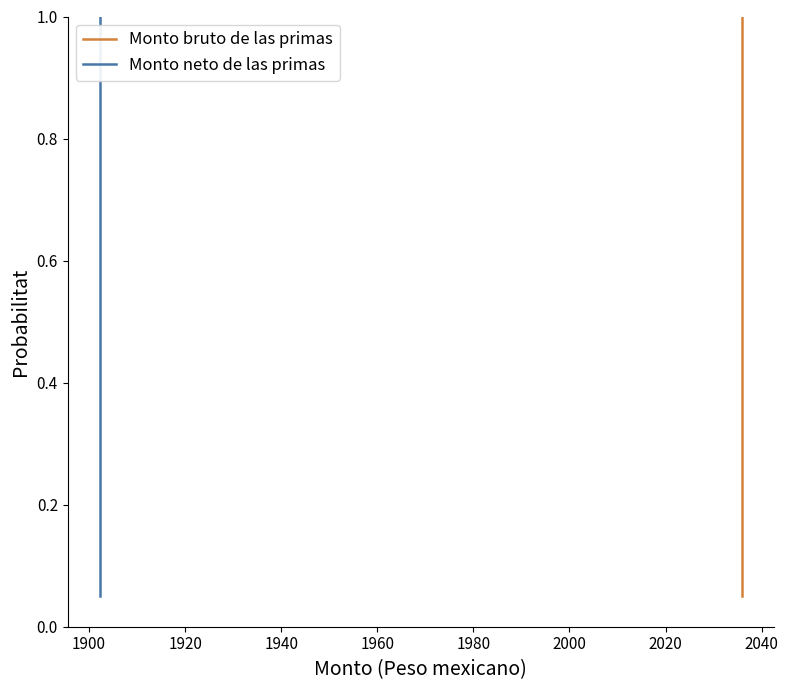

True or false: Monto bruto de las primas has more than 0 interior local peaks.

False